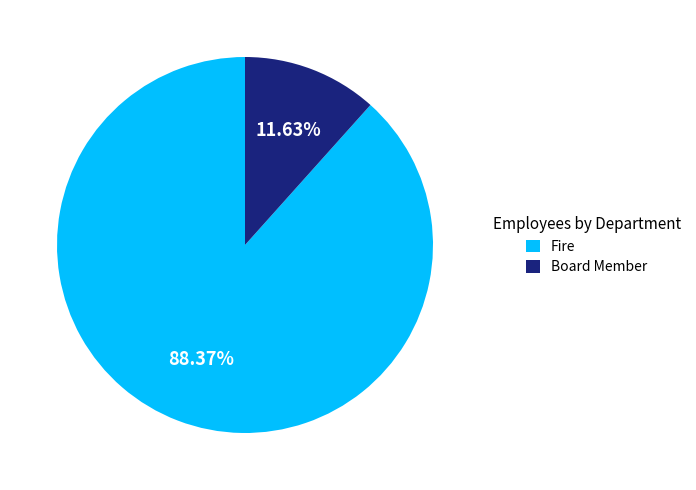

What percentage is the Fire slice, to the nearest percent?

88%